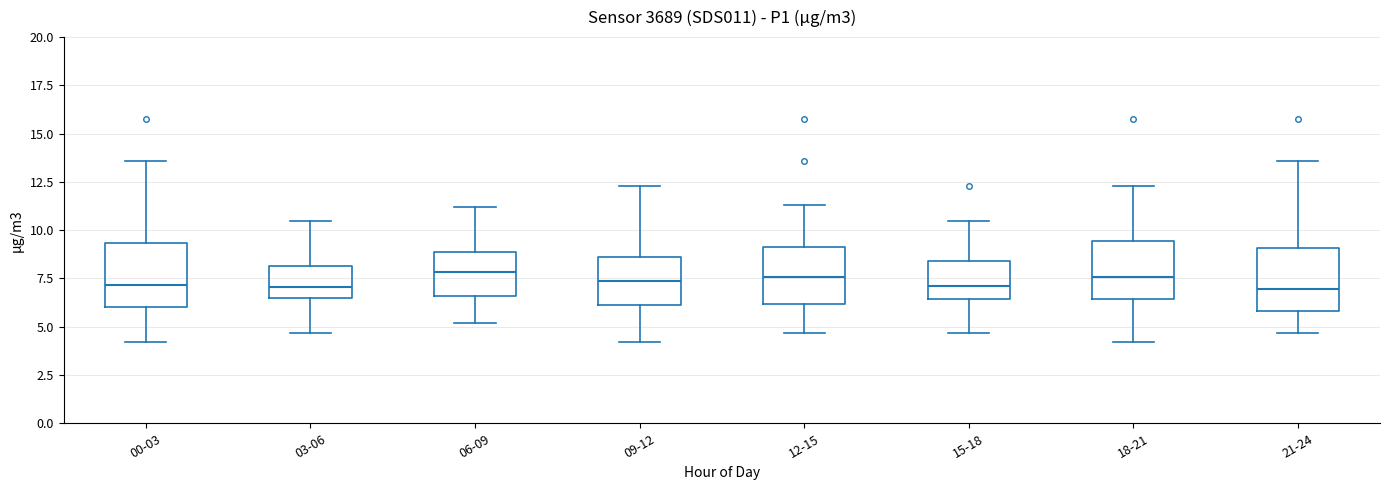

Where is the lower edge of the box for 06-09 on the y-axis? The values are not printed on the chart, so give them approximately, as read against the axis.

6.5